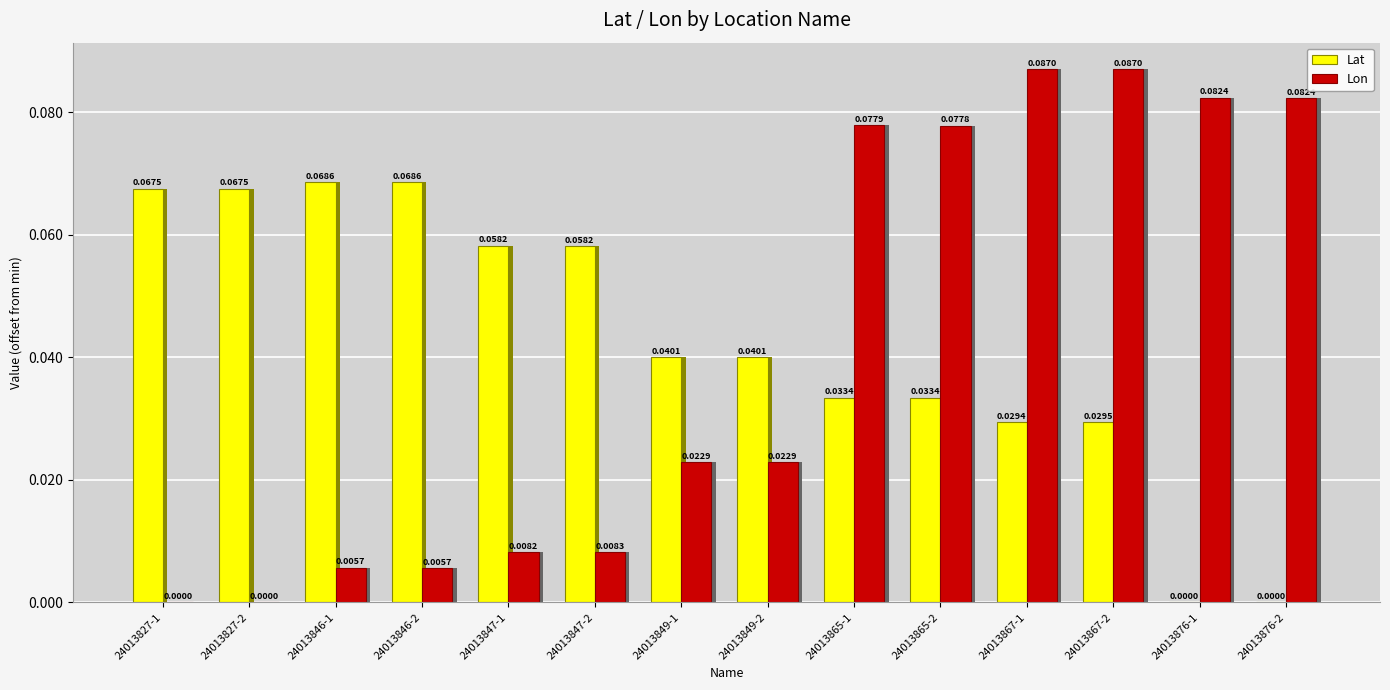

Is the value of Lat at 24013876-2 greater than the value of Lon at 24013865-2?

No